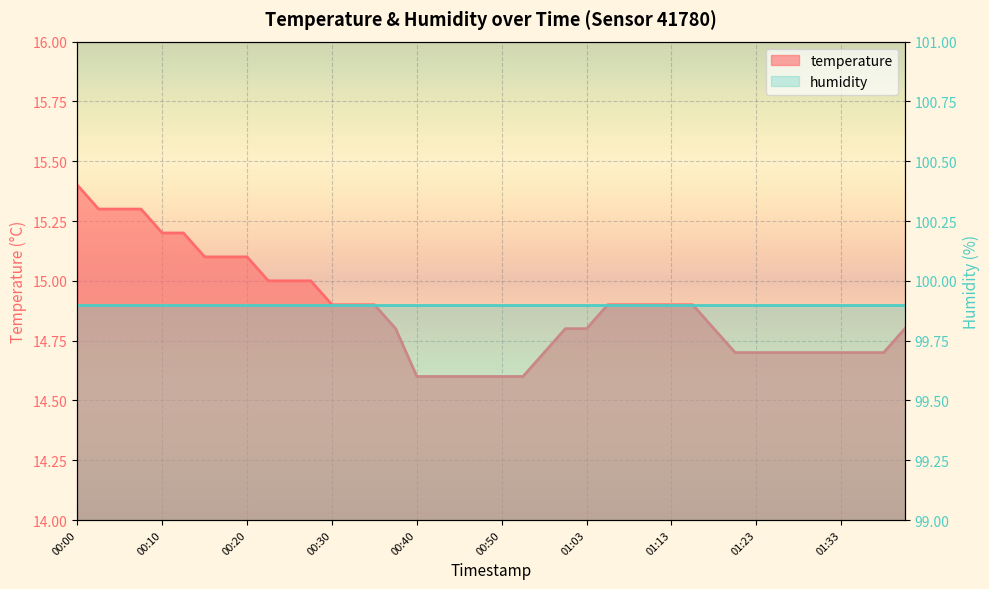

The chart shows a value of 24.0 at 01:25. True or false?

False